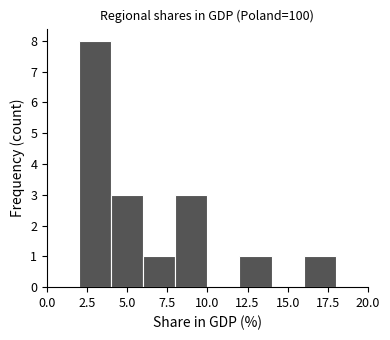

Reading left to right, list every bar in this chart as the range it spans on the x-axis followed by its height. The values are not printed on the chart, so give them approximately, as read against the axis.

0 to 2: 0
2 to 4: 8
4 to 6: 3
6 to 8: 1
8 to 10: 3
10 to 12: 0
12 to 14: 1
14 to 16: 0
16 to 18: 1